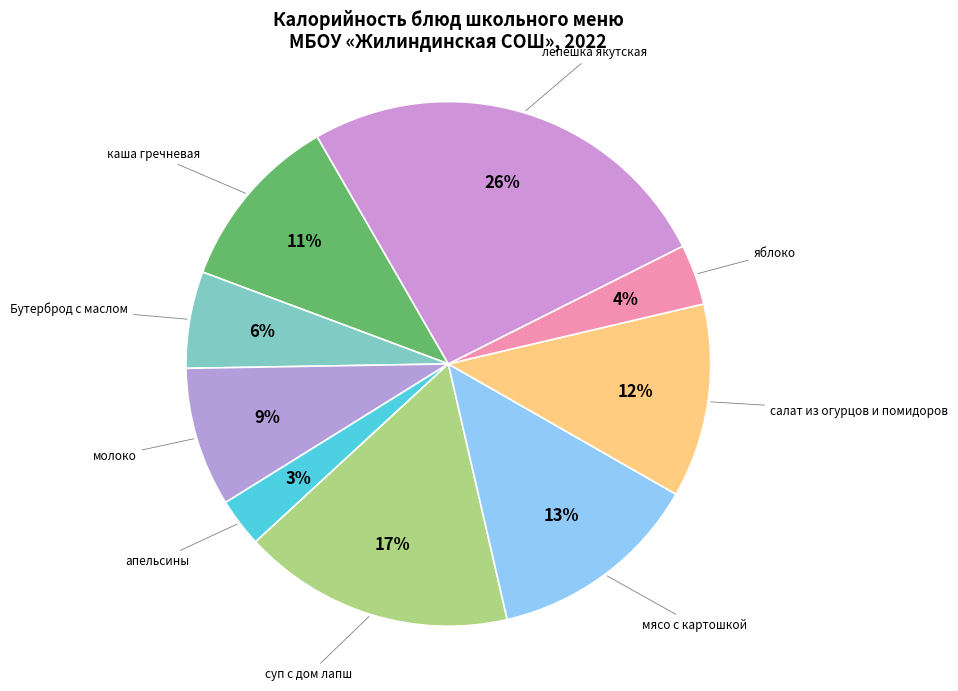

Which category has the smallest portion of the pie?

апельсины